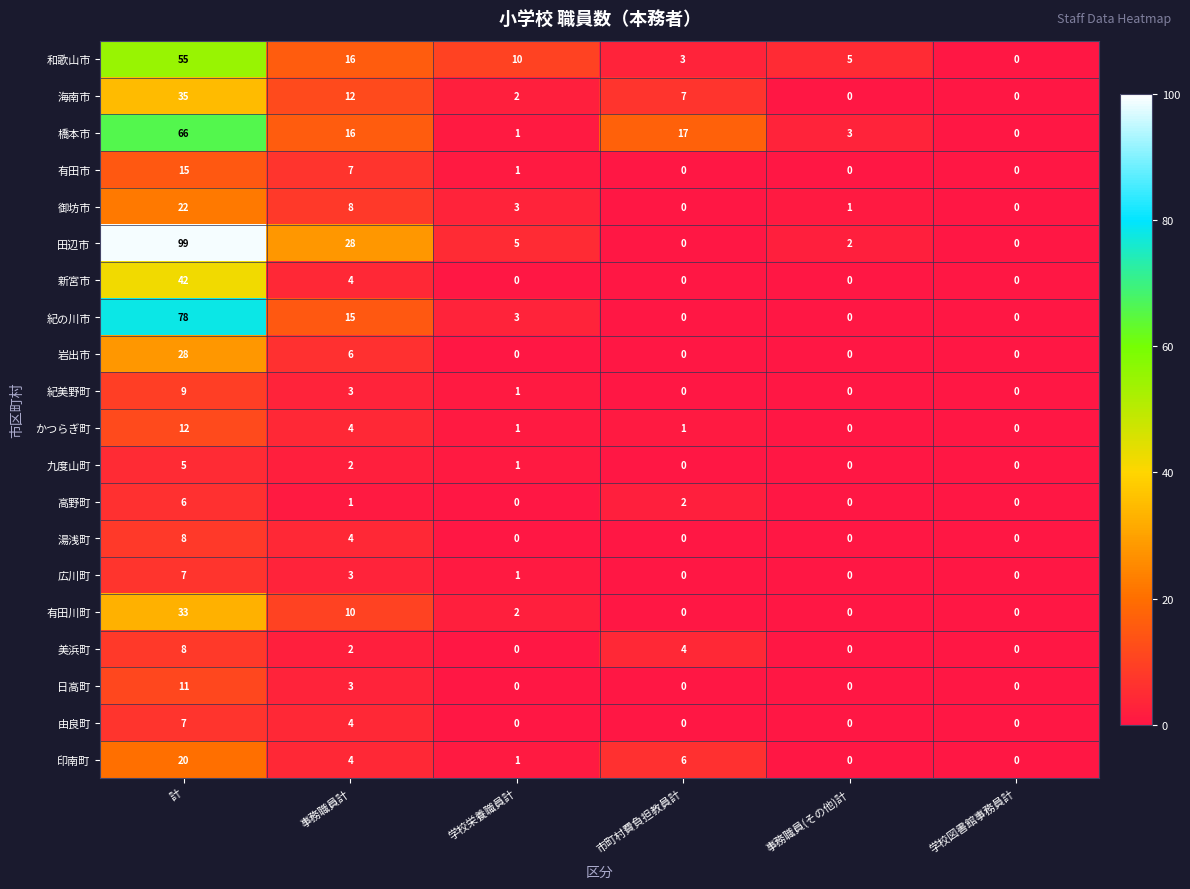

What is the total value across all series at 市町村費負担教員計?

40